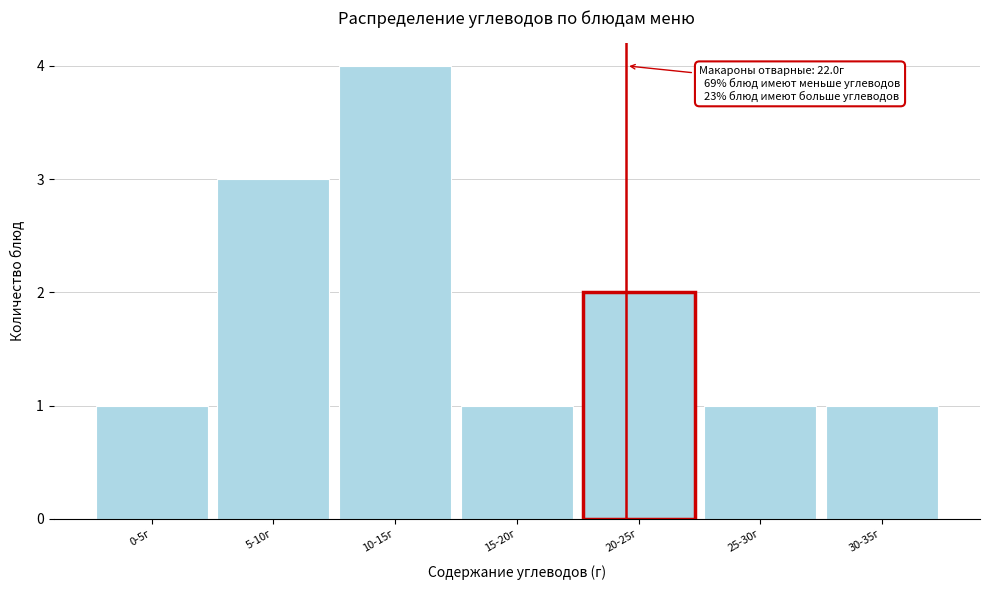

Reading left to right, list all the values displayed in this chart.

1	3	4	1	2	1	1